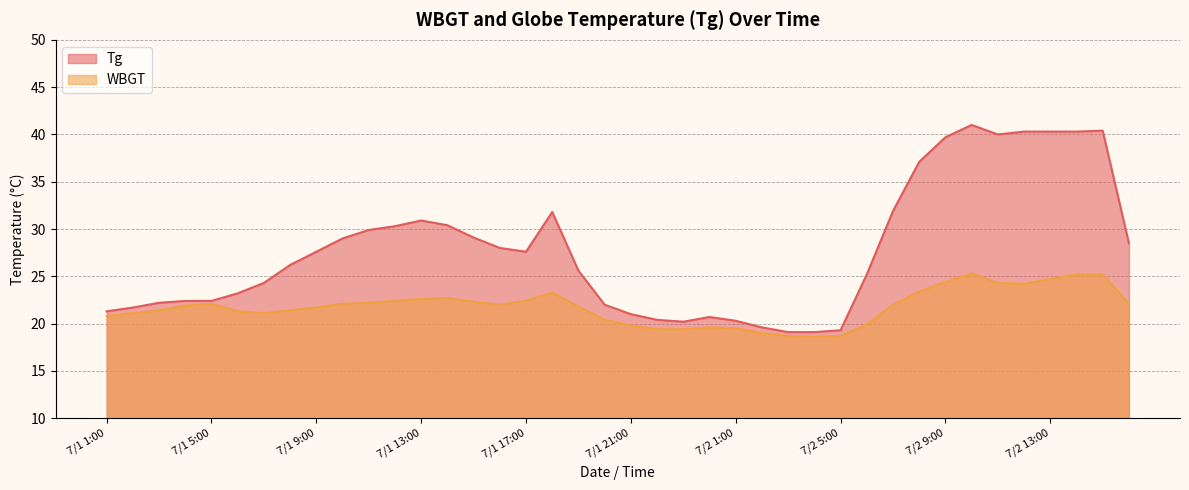

What is the total value across all series at 7/2 2:00?

38.6